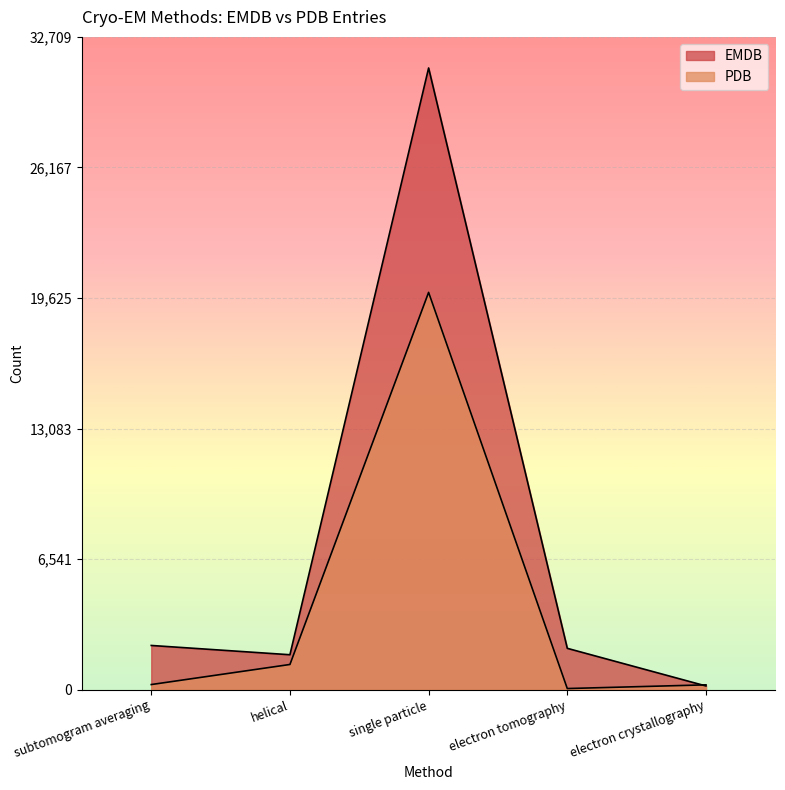

What is the minimum value shown in the chart?

57